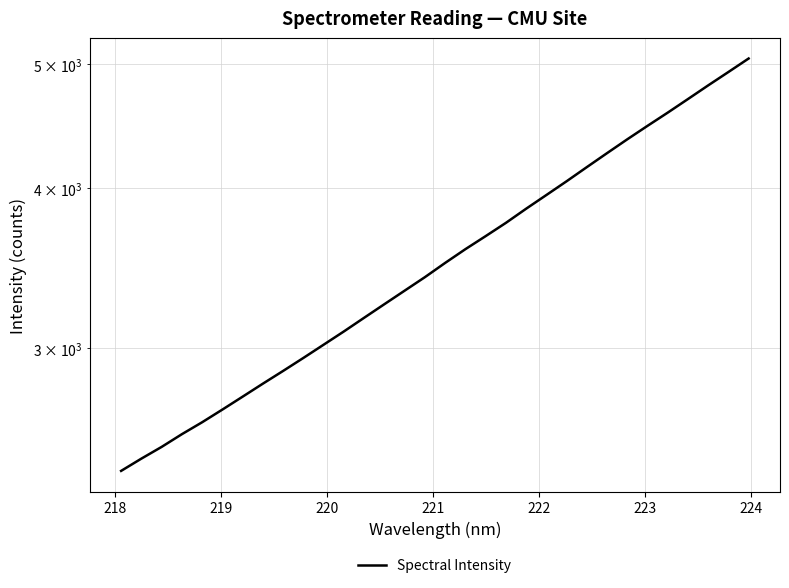

The value at 20 is 2526.9. True or false?

False